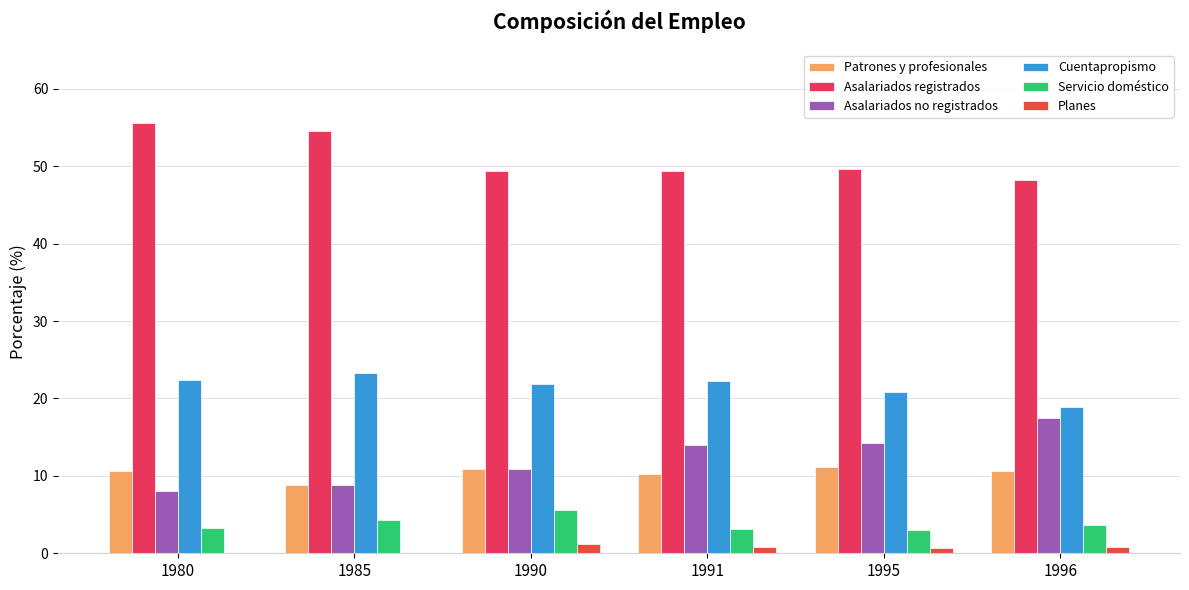

What is the value of the Cuentapropismo bar at the 5th from the left?

20.9